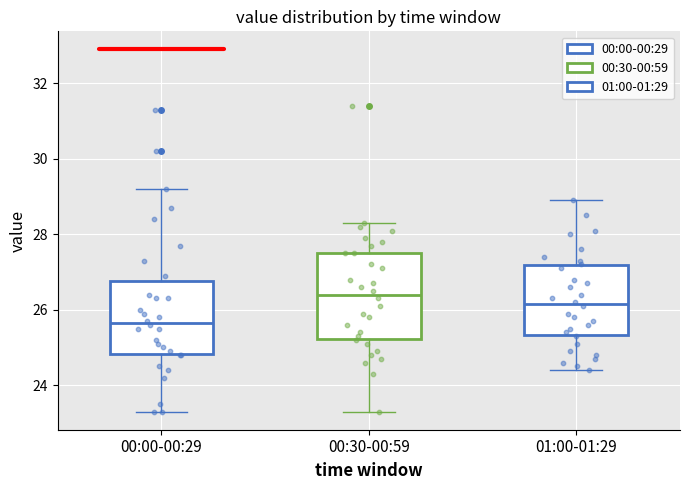

Which box's median line is the lowest?

00:00-00:29